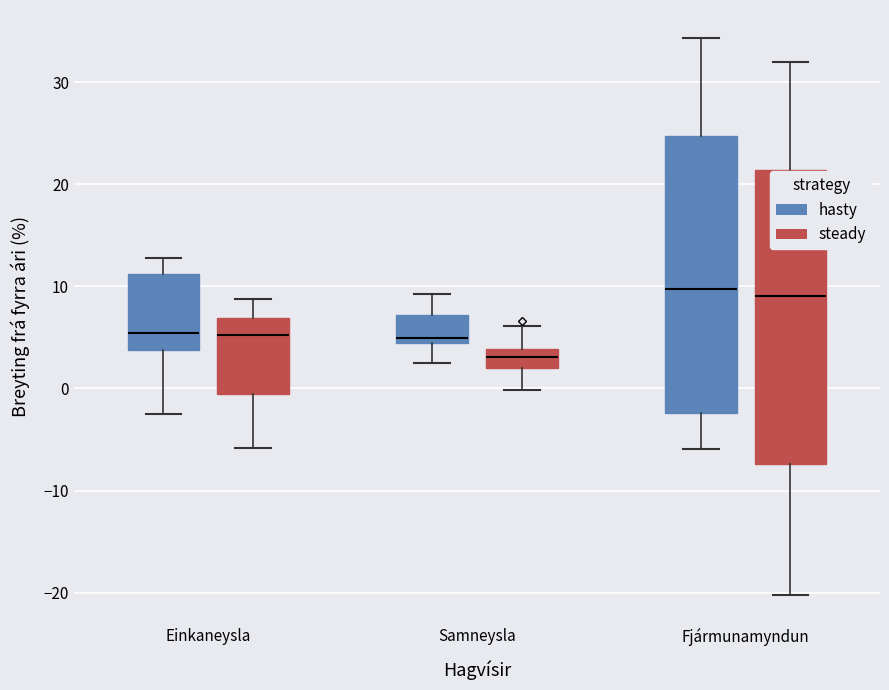

Reading left to right, transcribe this box plot: for each box, give where its median line is, the range the box spans, and where its two whiskers end, as read against the y-axis. The values are not printed on the chart, so give them approximately, as read against the axis.

Einkaneysla (hasty): median 5, box 4 to 11, whiskers -3 to 13
Einkaneysla (steady): median 5, box -1 to 7, whiskers -6 to 9
Samneysla (hasty): median 5, box 4 to 7, whiskers 2 to 9
Samneysla (steady): median 3, box 2 to 4, whiskers 0 to 6
Fjármunamyndun (hasty): median 10, box -2 to 25, whiskers -6 to 34
Fjármunamyndun (steady): median 9, box -7 to 21, whiskers -20 to 32